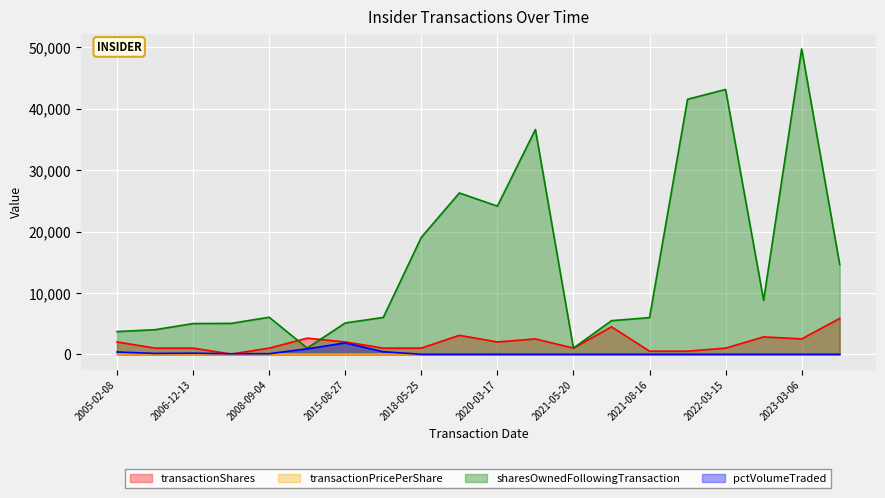

What is the total value across all series at 2019-04-24?

29363.0